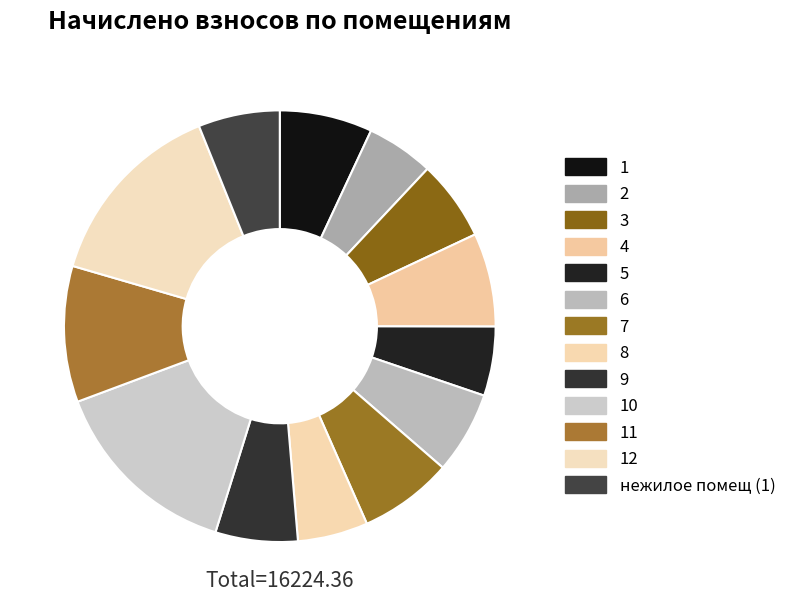

What is the ratio of the value at 6 to the value at 3?

1.0